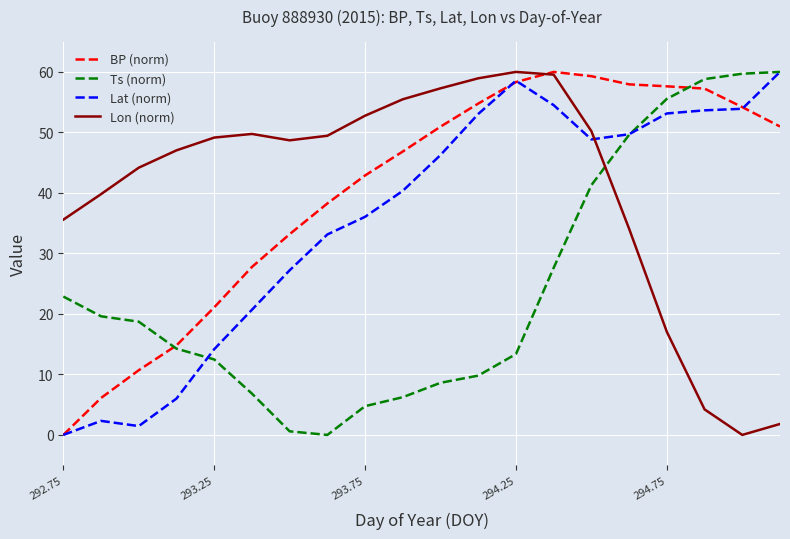

What are all the series names shown in the legend?

BP (norm), Ts (norm), Lat (norm), Lon (norm)